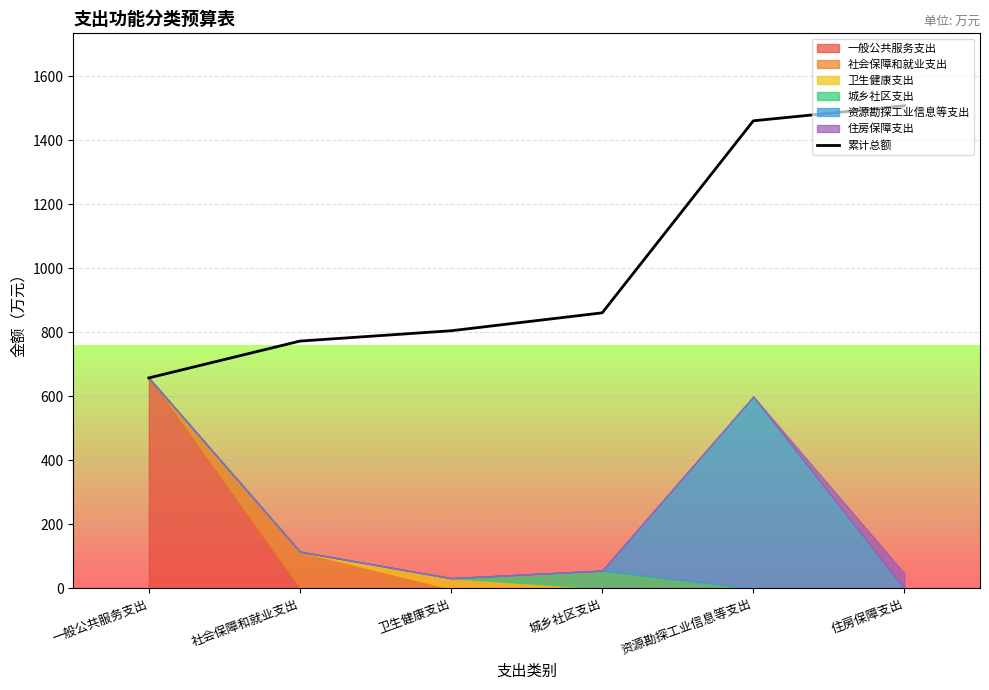

What position from the right is 城乡社区支出?

3